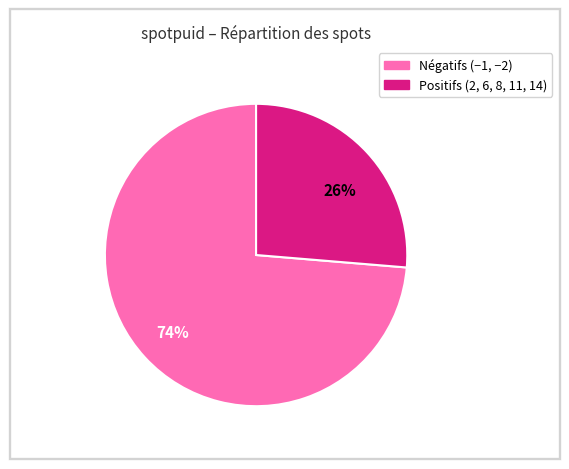

Is there a majority slice in this chart?

Yes